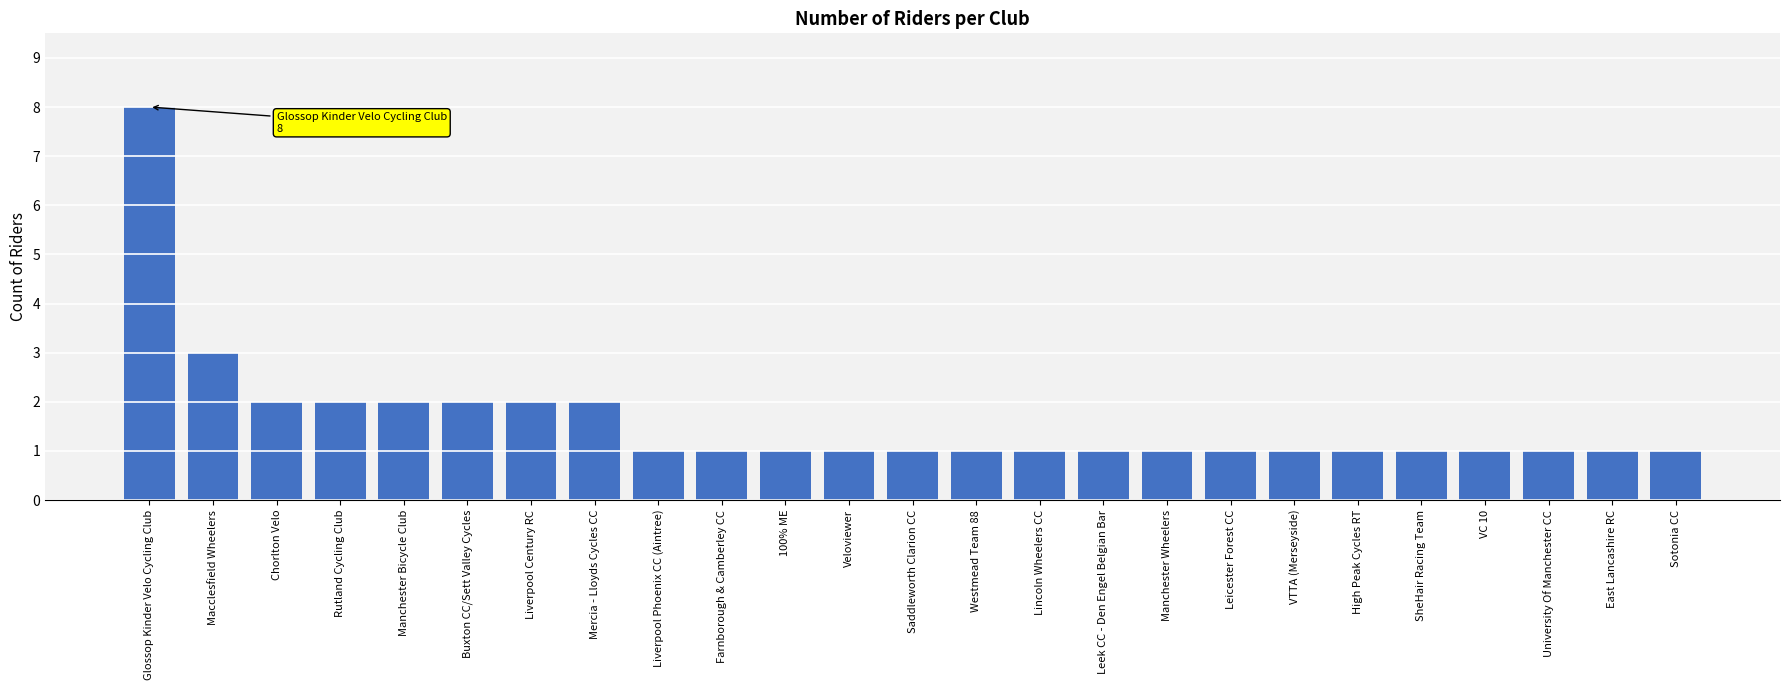

What is the maximum value shown in the chart?

8